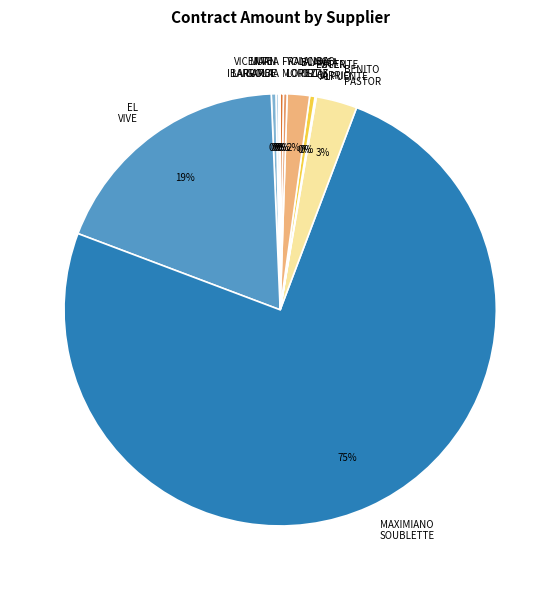

Do ESTER CARRIO and BENITO PASTOR together represent more than half of the pie?

No